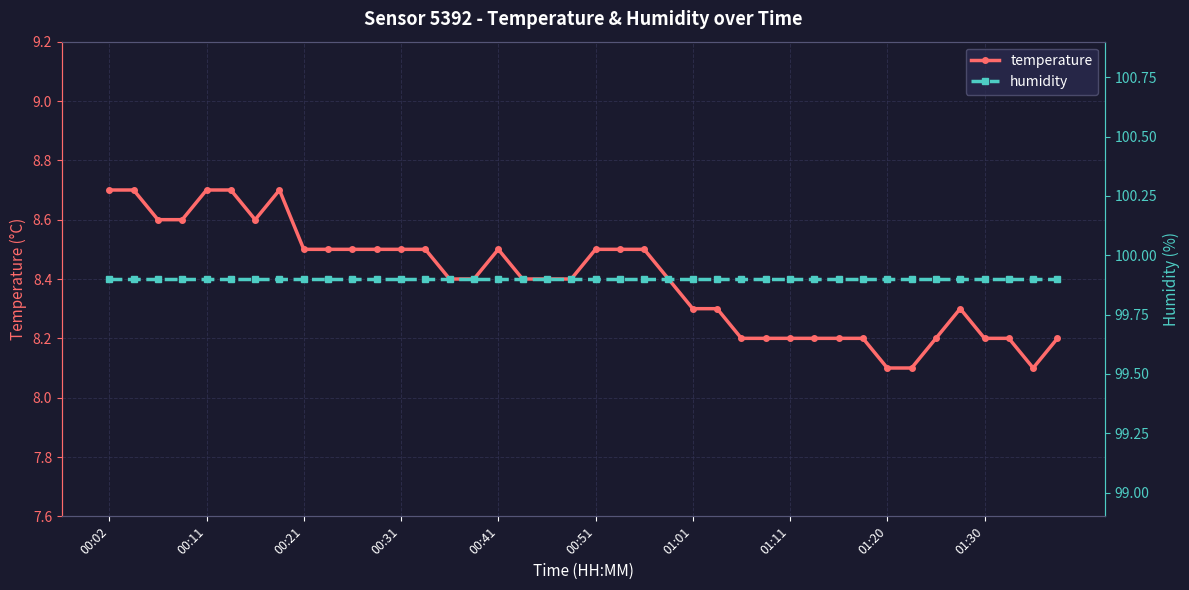

How many temperature values are between 8 and 9?

40